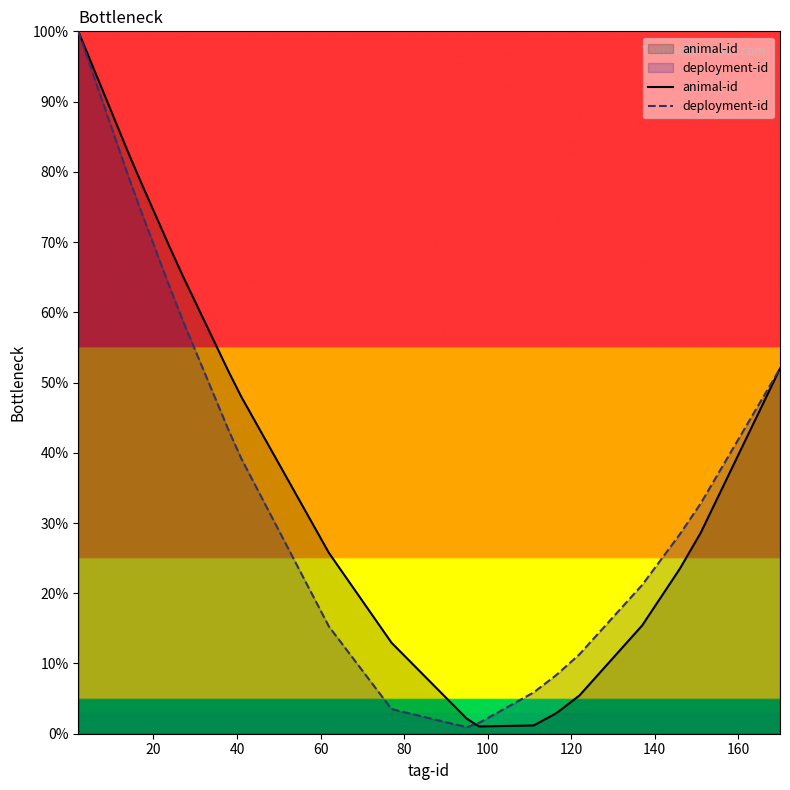

What is the greatest value displayed?

100.0